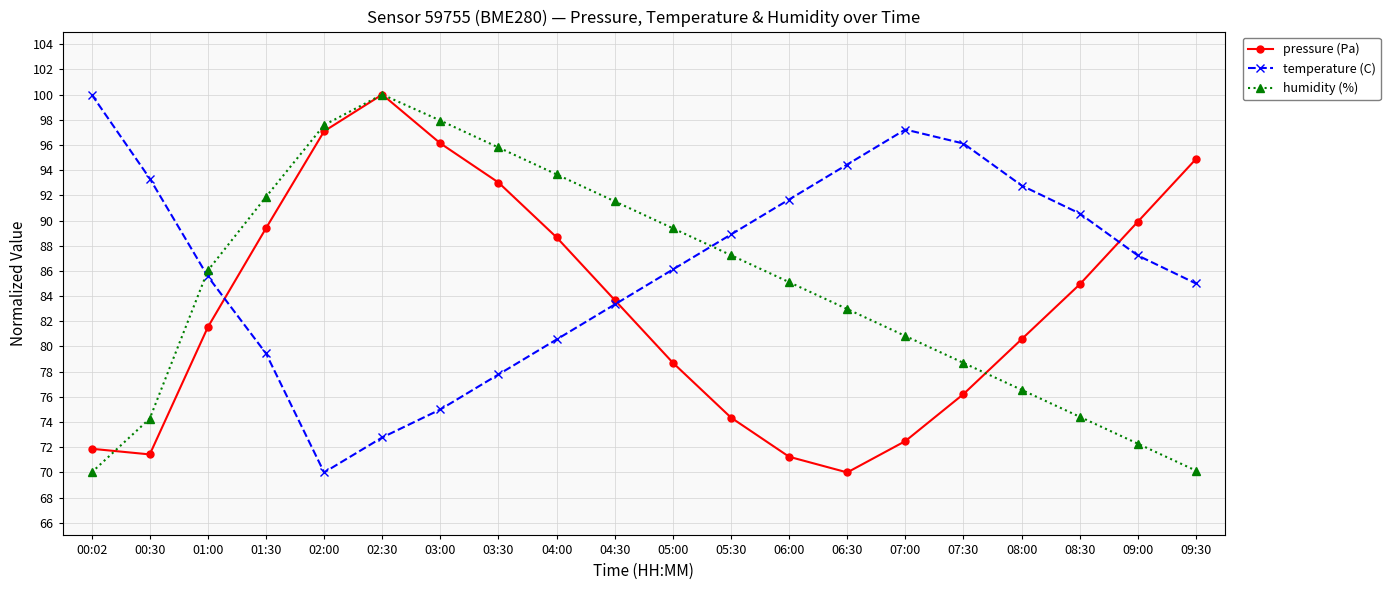

After their last crossing, which series has the higher values: pressure (Pa) or humidity (%)?

pressure (Pa)